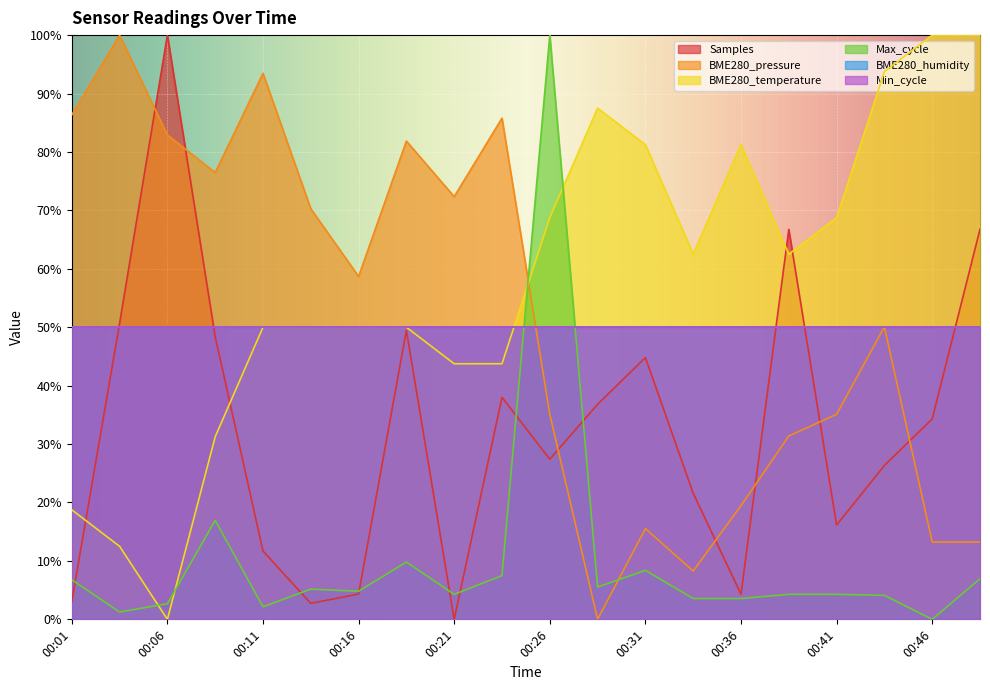

What is the difference between the BME280_temperature values at 00:11 and 00:28?

37.5